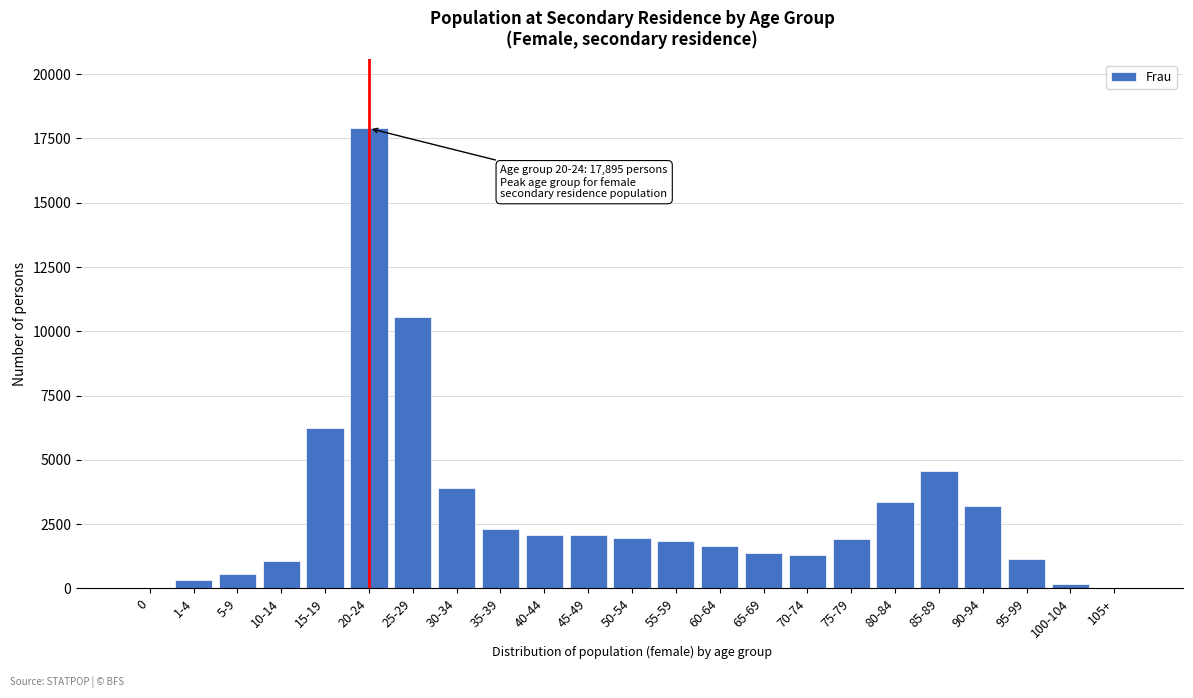

The value at 20-24 is 29032. True or false?

False